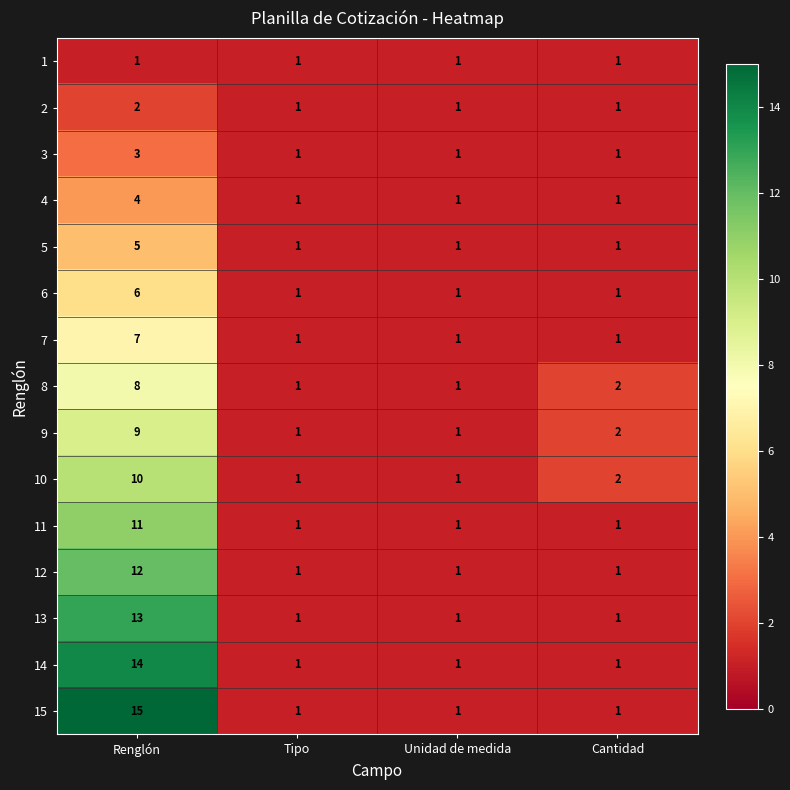

At which label does 15 reach its peak?

Renglón